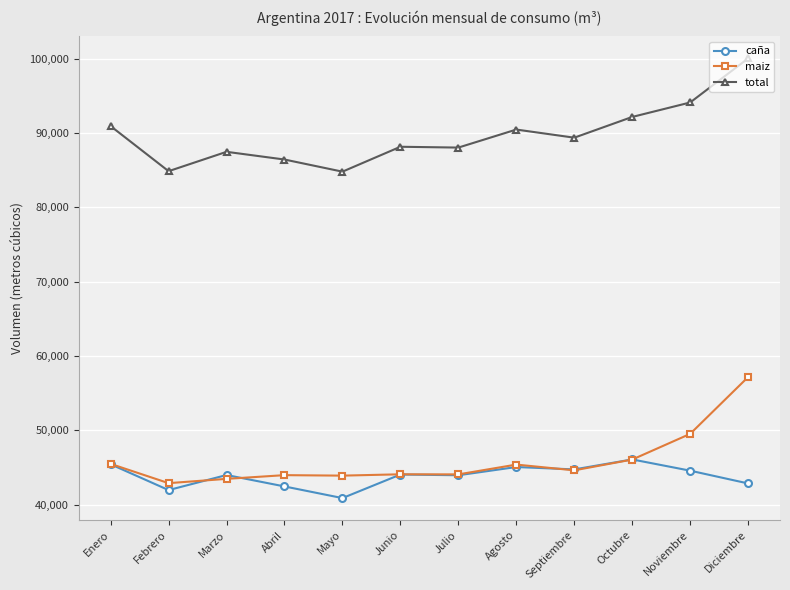

Where is the first local maximum for total?

Marzo